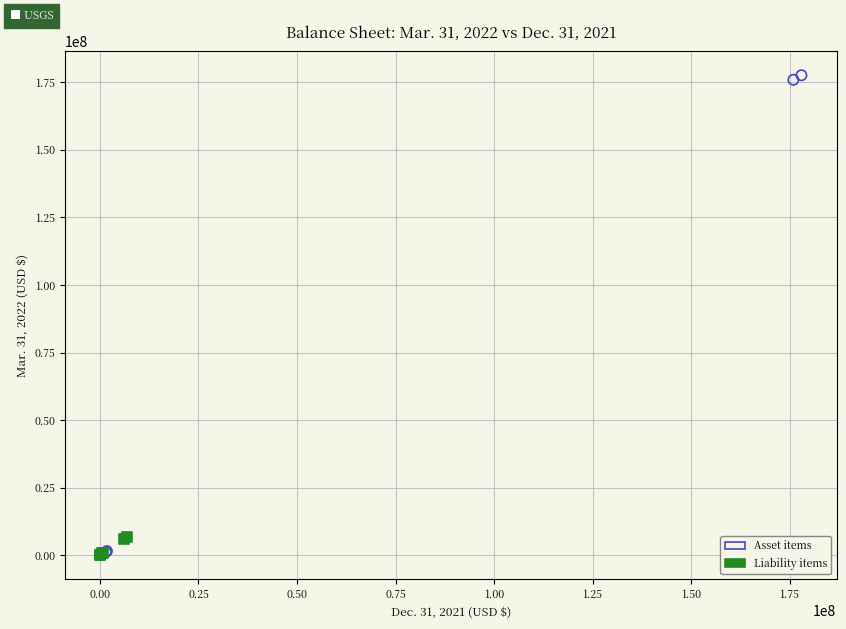

Which series reaches the maximum Y coordinate?

Asset items